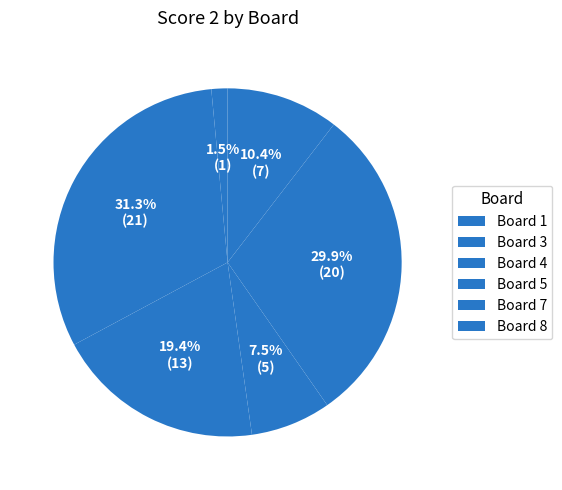

Which slice is the largest?

3